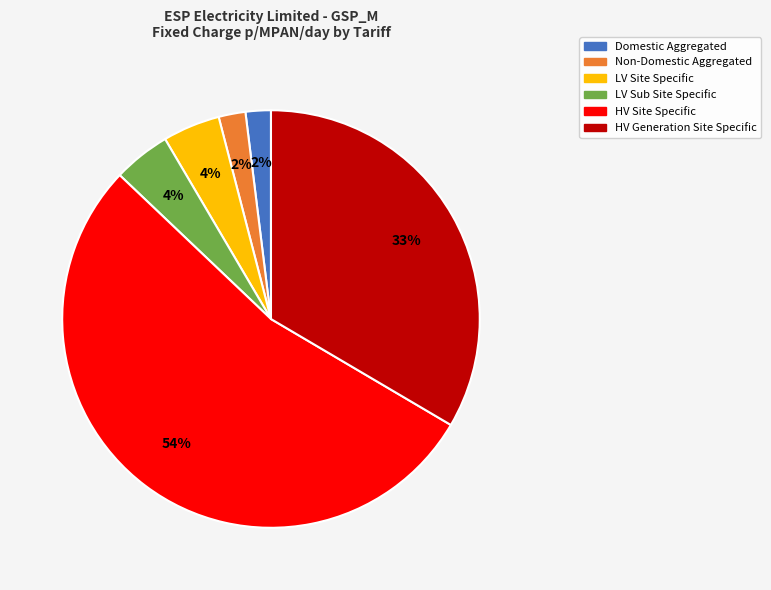

How many slices are in this pie chart?

6